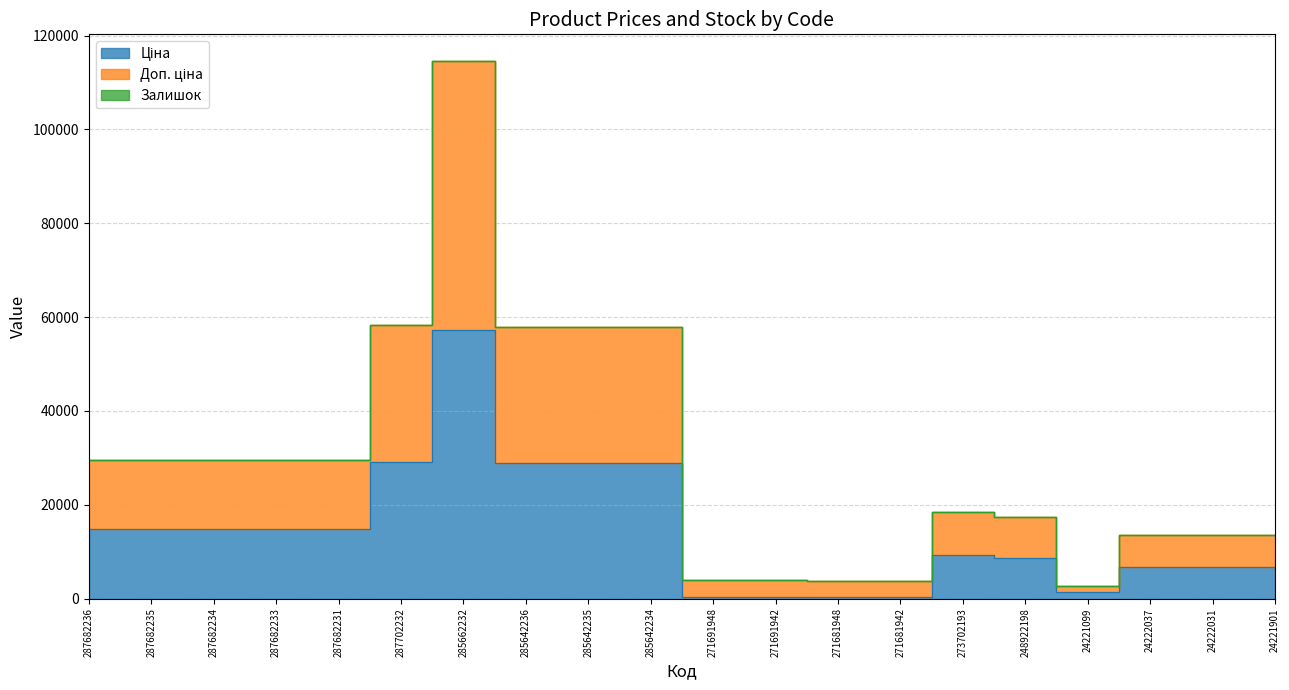

What is the label of the 3rd point from the left?

287682234